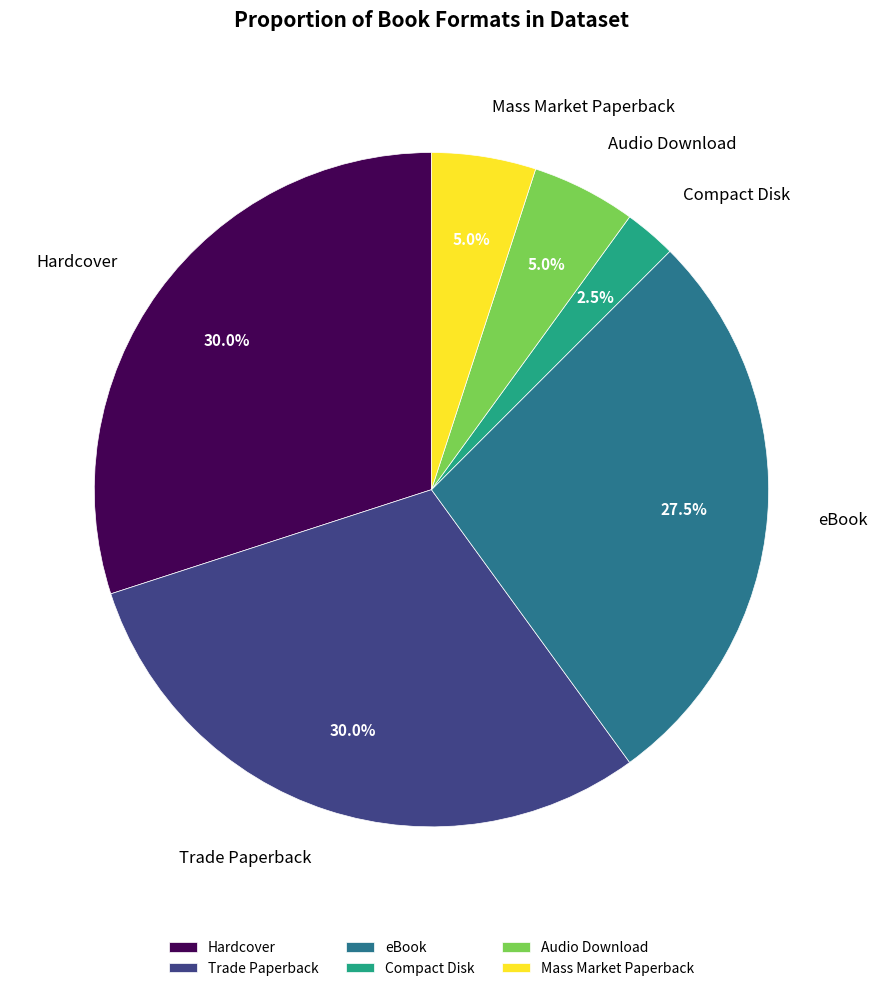

What portion of the pie excludes eBook?

72.5%